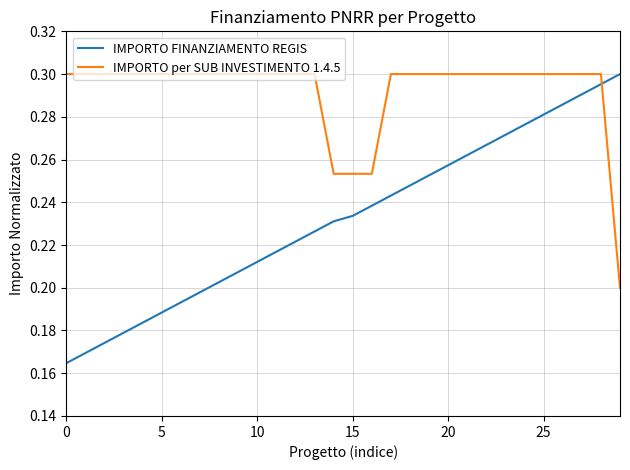

True or false: IMPORTO FINANZIAMENTO REGIS has more than 1 points higher than both neighbors.

False